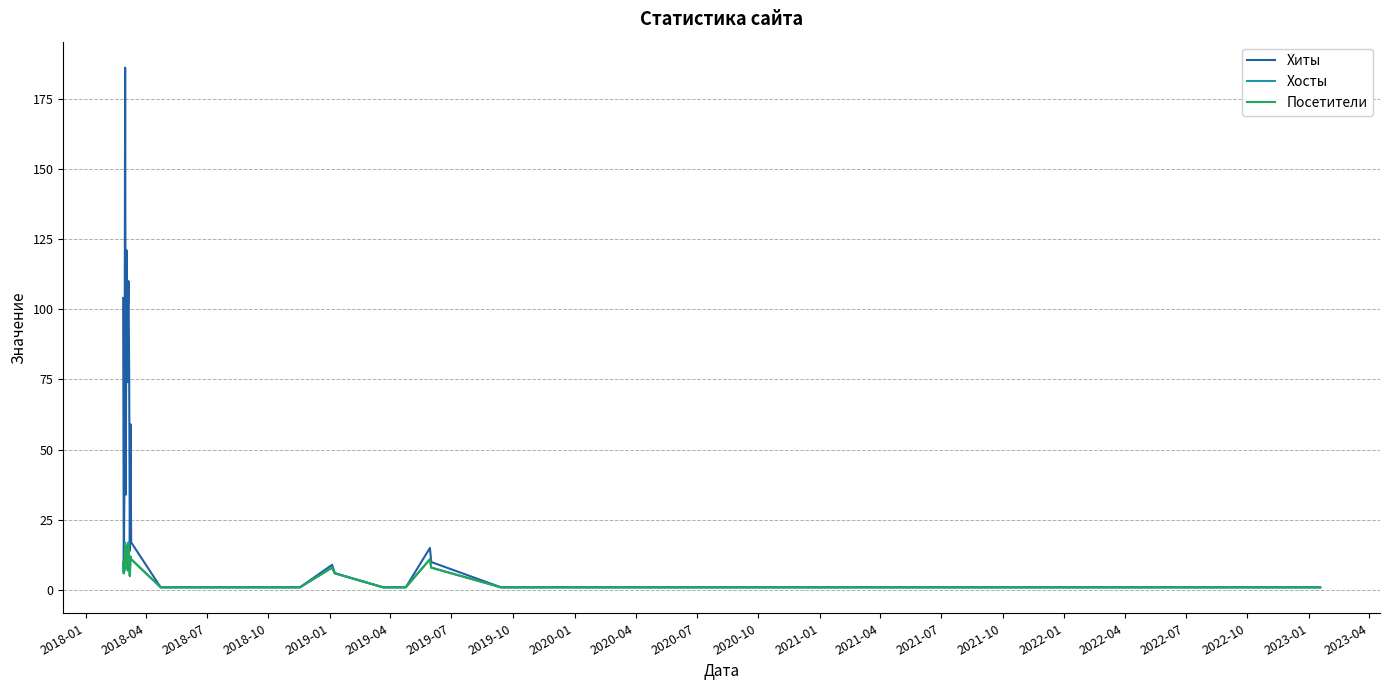

What is the maximum value for Хиты?

186